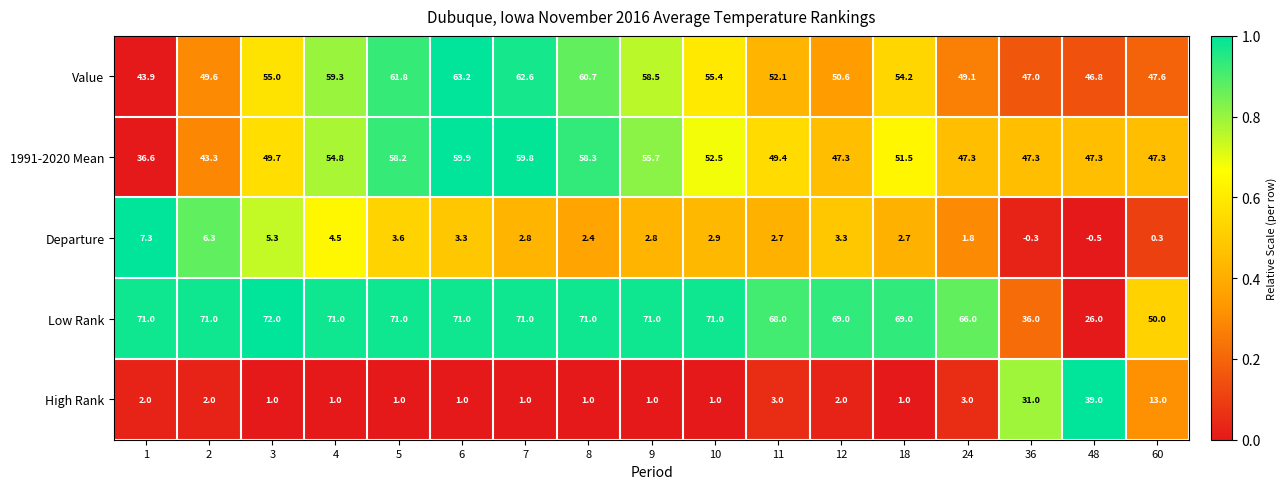

The value of Departure at 6 is 5.9. True or false?

False